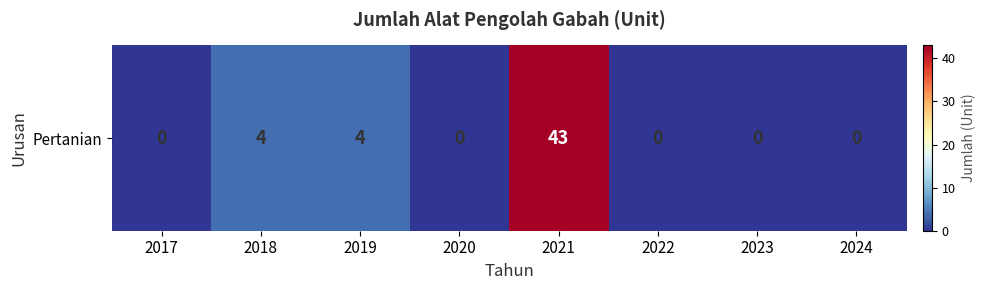

What is the difference between the maximum and minimum values?

43